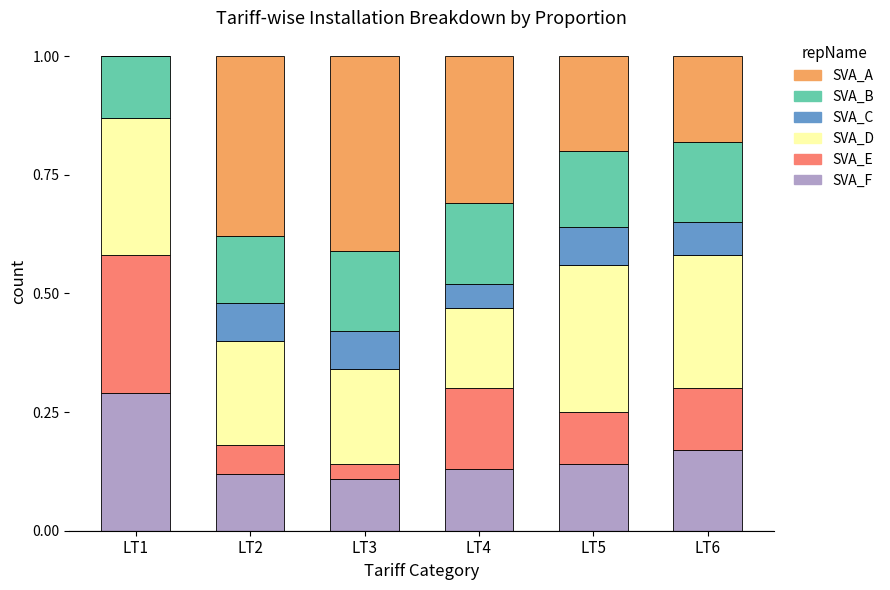

Which category has the highest value in the SVA_F series?

LT1